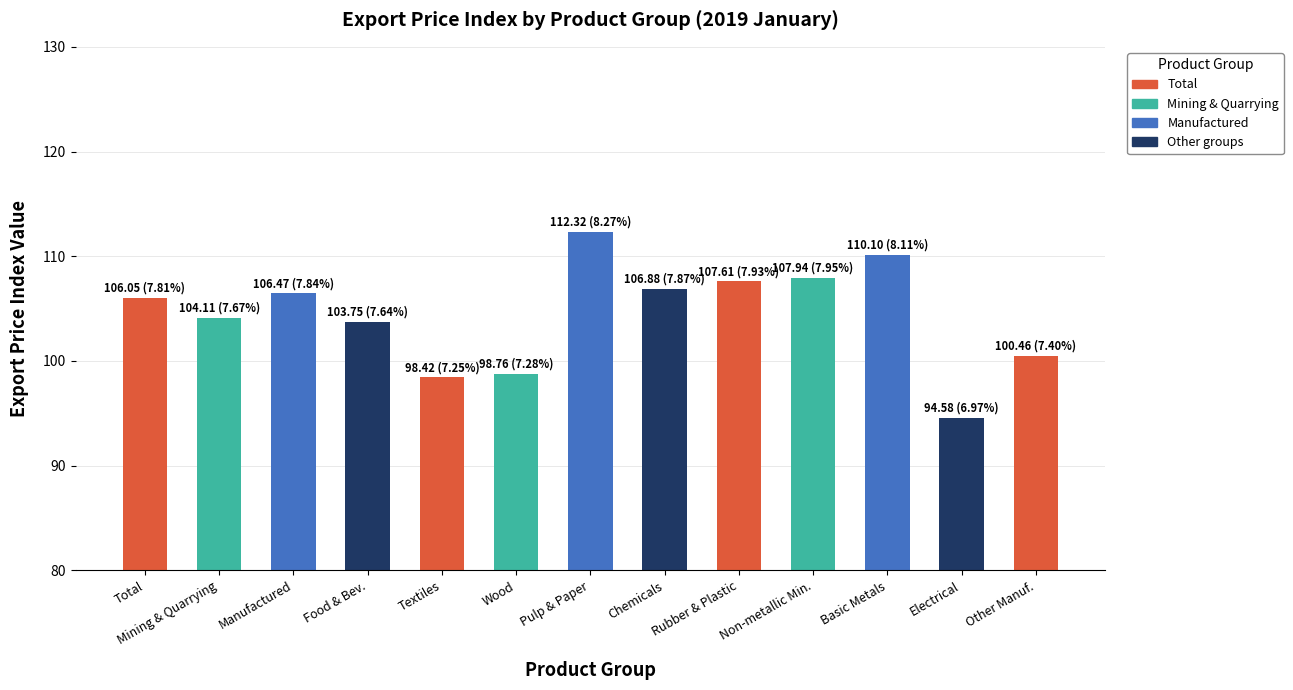

Reading left to right, transcribe all the data shown in this chart.

Total=106.1	Mining & Quarrying=104.1	Manufactured=106.5	Food & Bev.=103.8	Textiles=98.4	Wood=98.8	Pulp & Paper=112.3	Chemicals=106.9	Rubber & Plastic=107.6	Non-metallic Min.=107.9	Basic Metals=110.1	Electrical=94.6	Other Manuf.=100.5